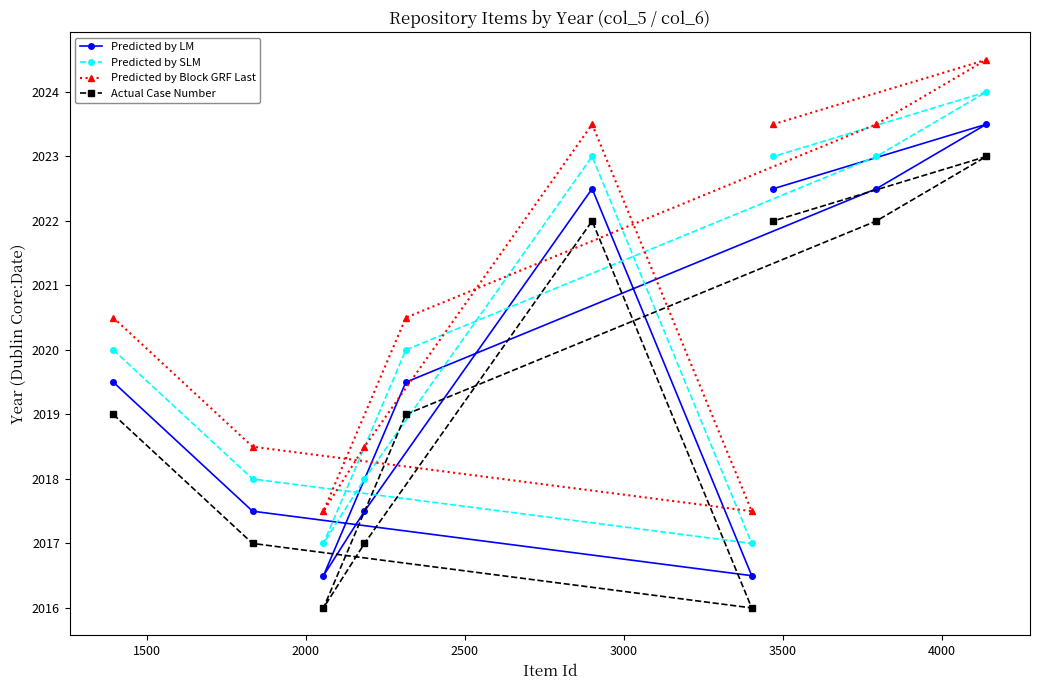

List the series in order of their peak value, highest first.

Predicted by Block GRF Last, Predicted by SLM, Predicted by LM, Actual Case Number